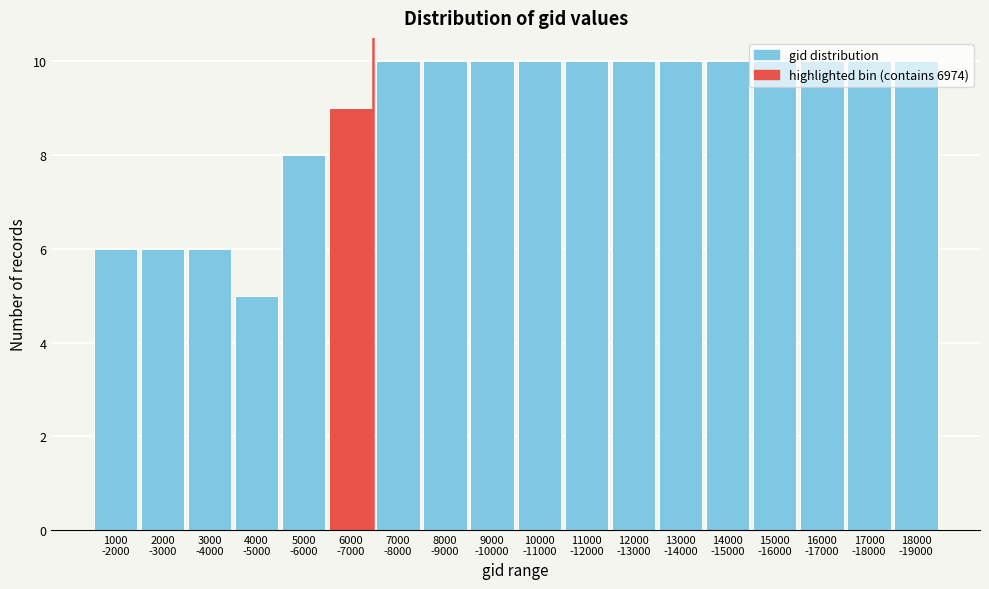

What is the value of the 12th bar from the left?

10